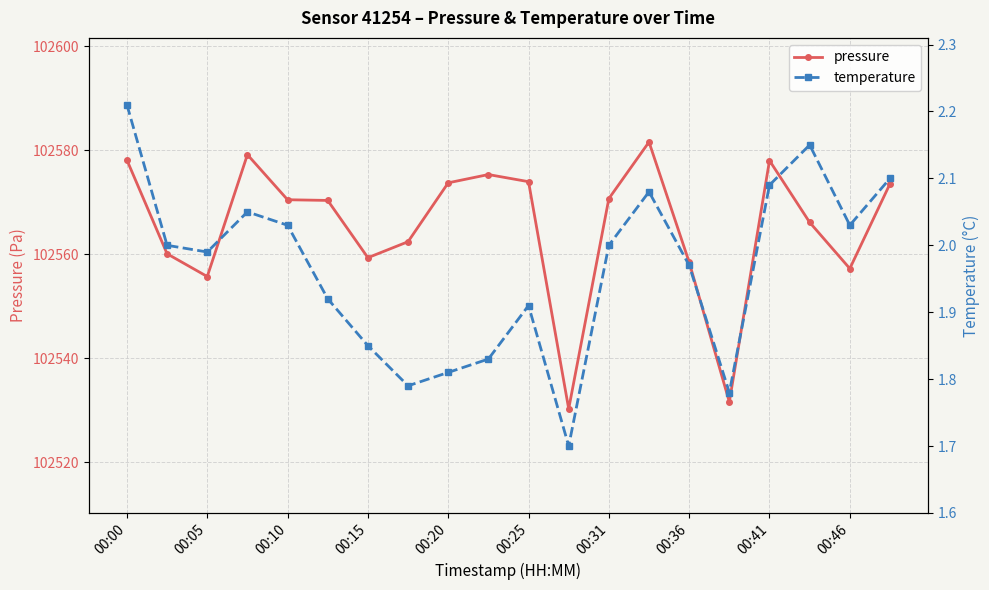

What is the value of the pressure point at the 13th from the left?

102570.7